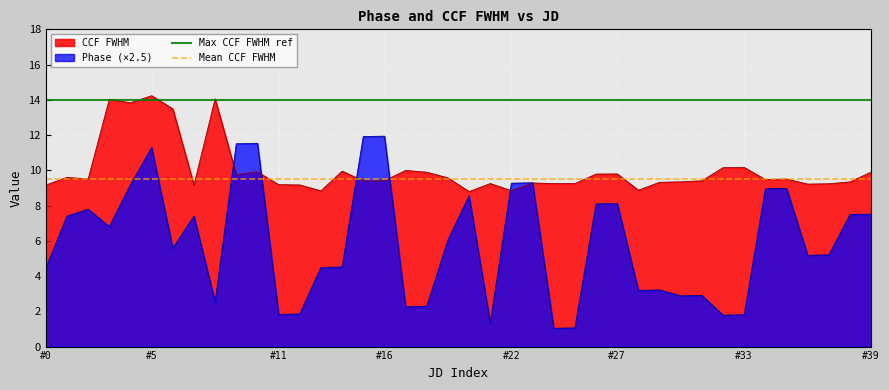

What is the value of the Mean CCF FWHM point at the 2nd from the left?

9.5